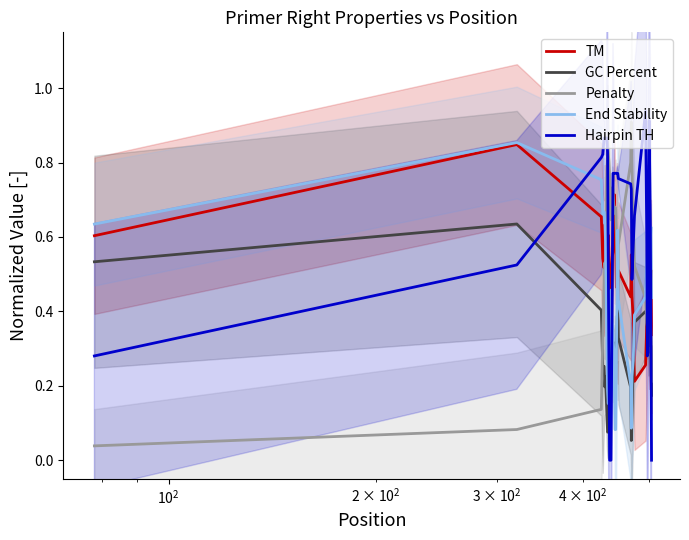

After their last crossing, which series has the higher values: End Stability or TM?

End Stability